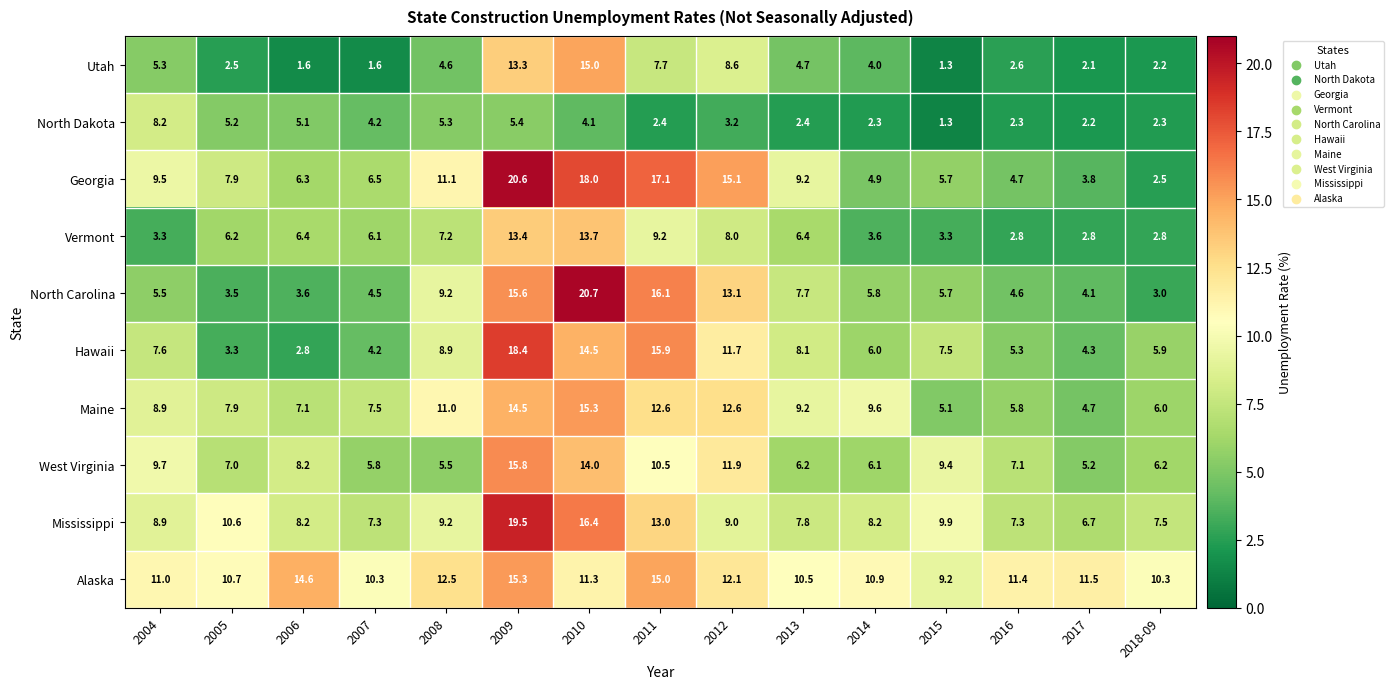

What is the total value across all series at 2012?

105.3